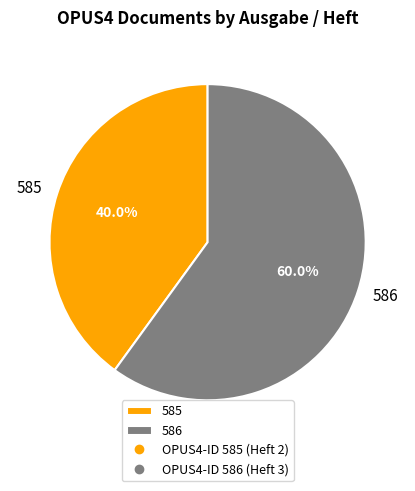

Is it true that 586 is 60% of the pie?

True